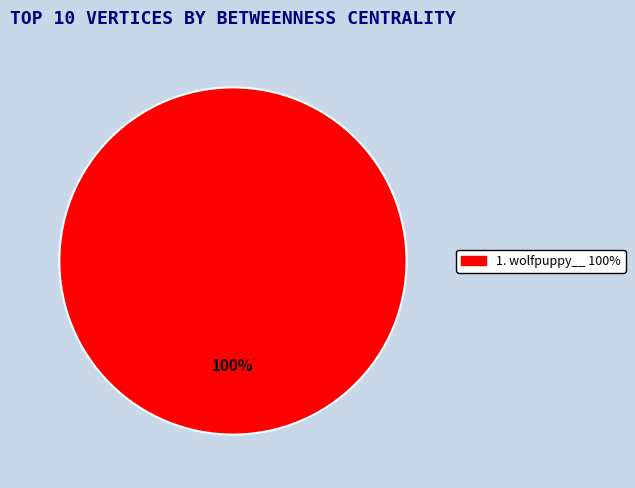

How many segments does this pie chart have?

1